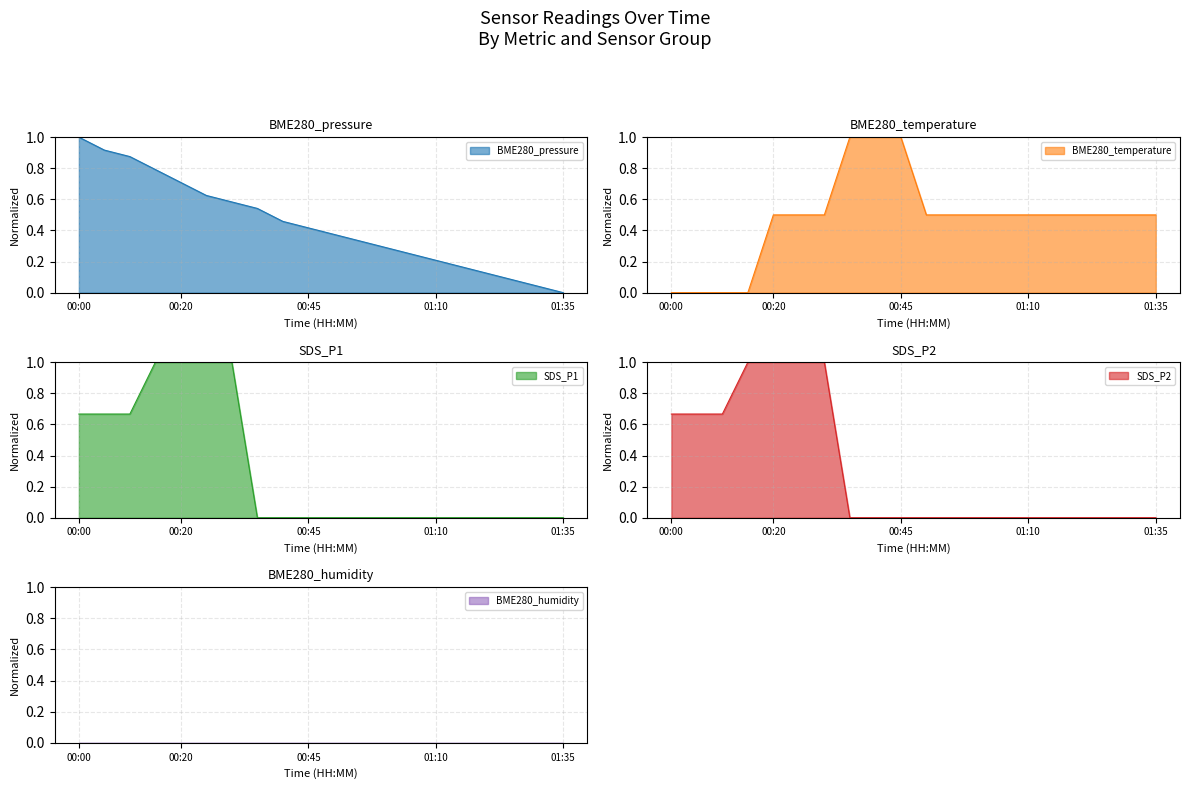

Between 01:15 and 00:50, which is larger?

00:50